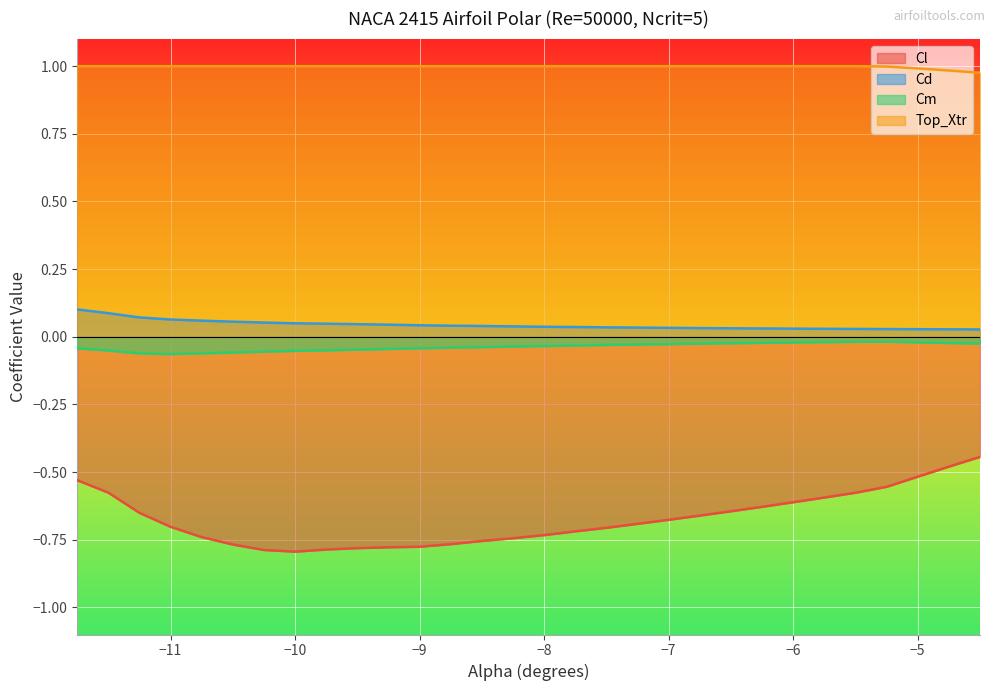

What are all the series names shown in the legend?

Cl, Cd, Cm, Top_Xtr